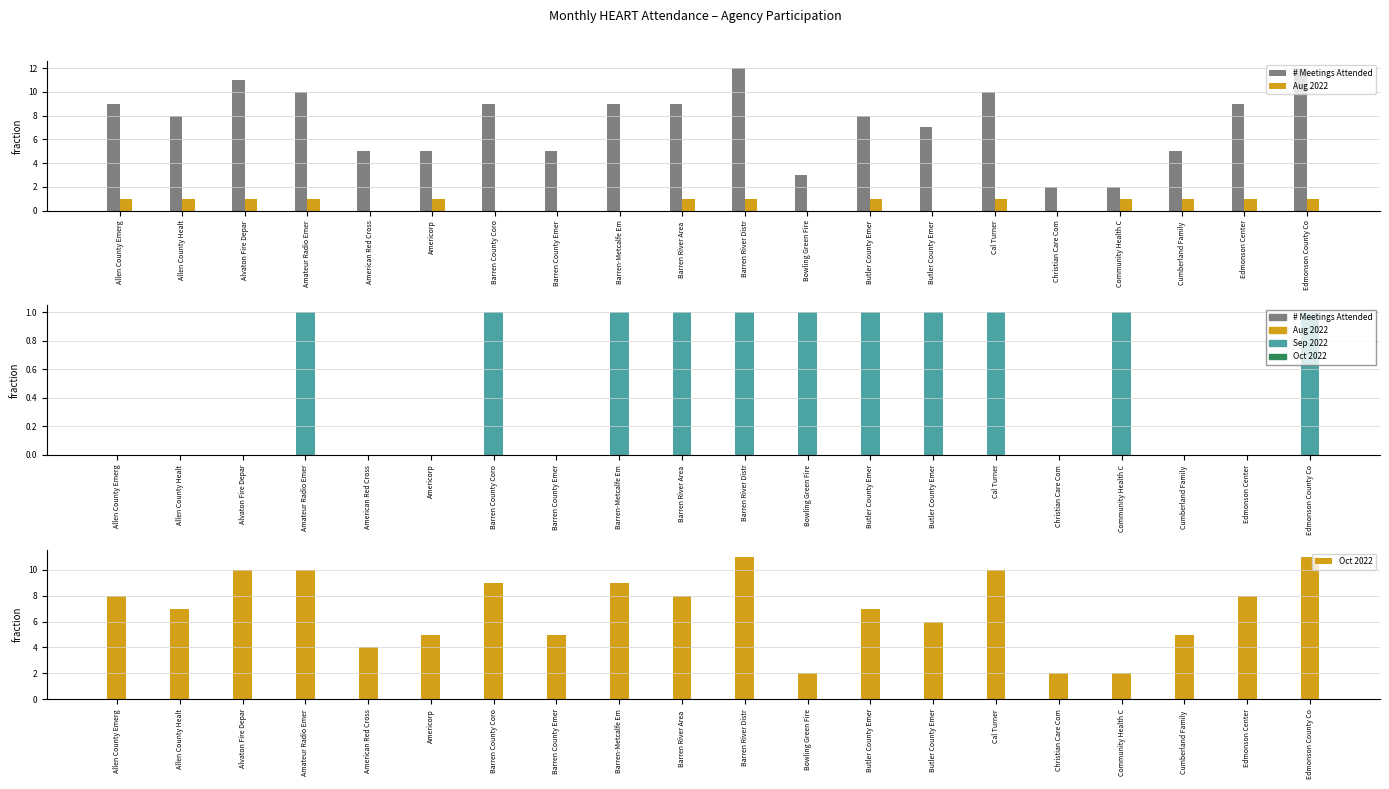

Is the value of Oct 2022 at Butler County Emer greater than the value of Sep 2022 at Christian Care Com?

Yes